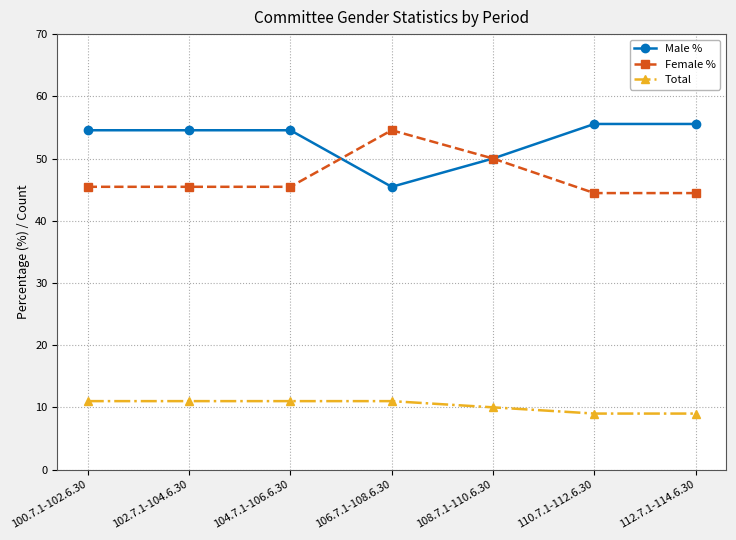

What is the difference between the highest and lowest values at 104.7.1-106.6.30?

43.5